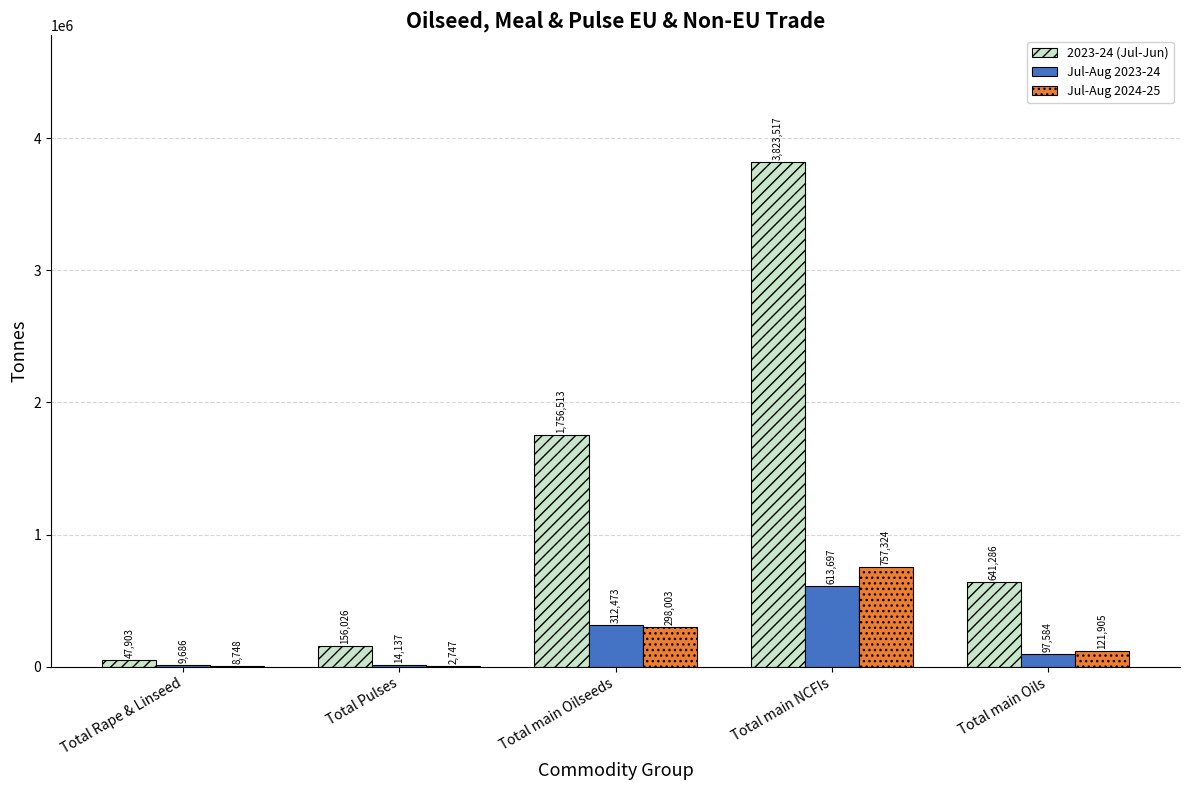

How many series are shown in this chart?

3